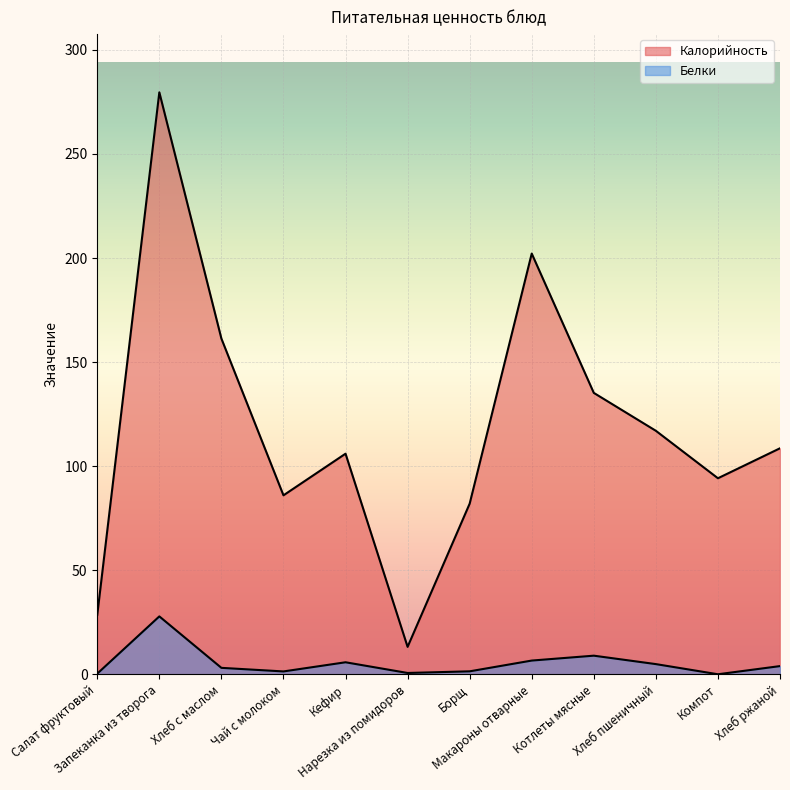

What are all the series names shown in the legend?

Калорийность, Белки